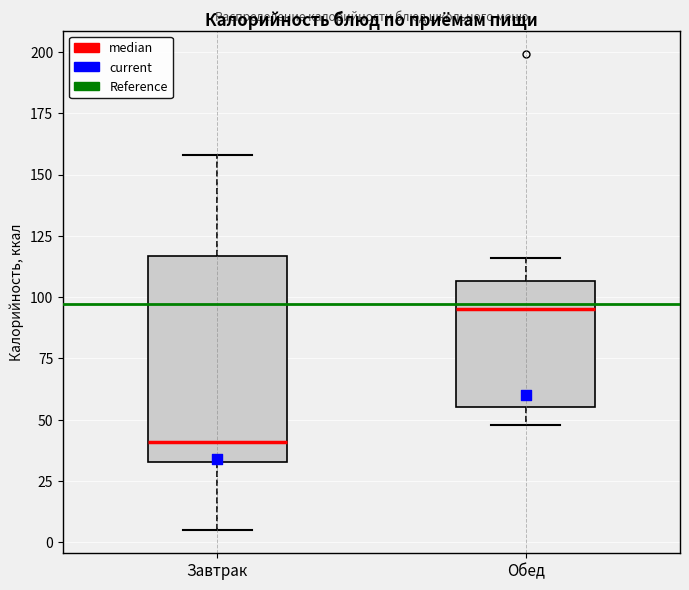

Which box is the tallest, from its lower edge to its upper edge?

Завтрак